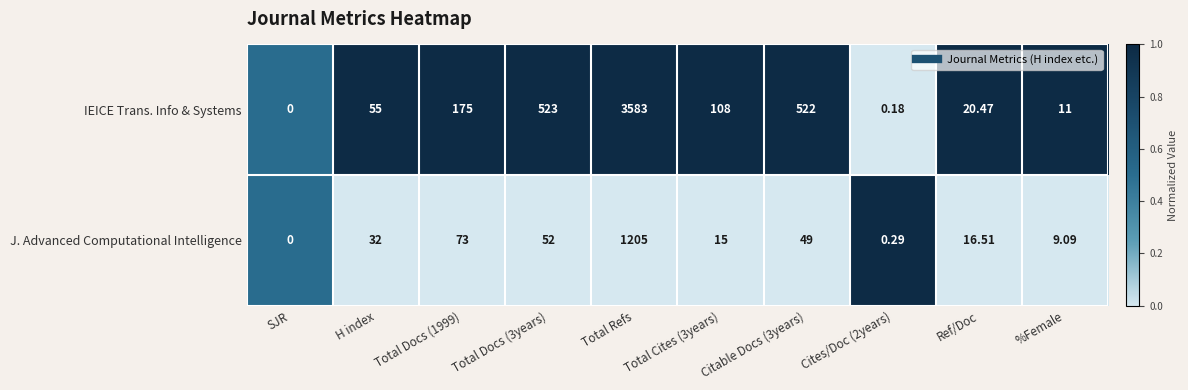

At which category is the sum across all series the highest?

Total Refs